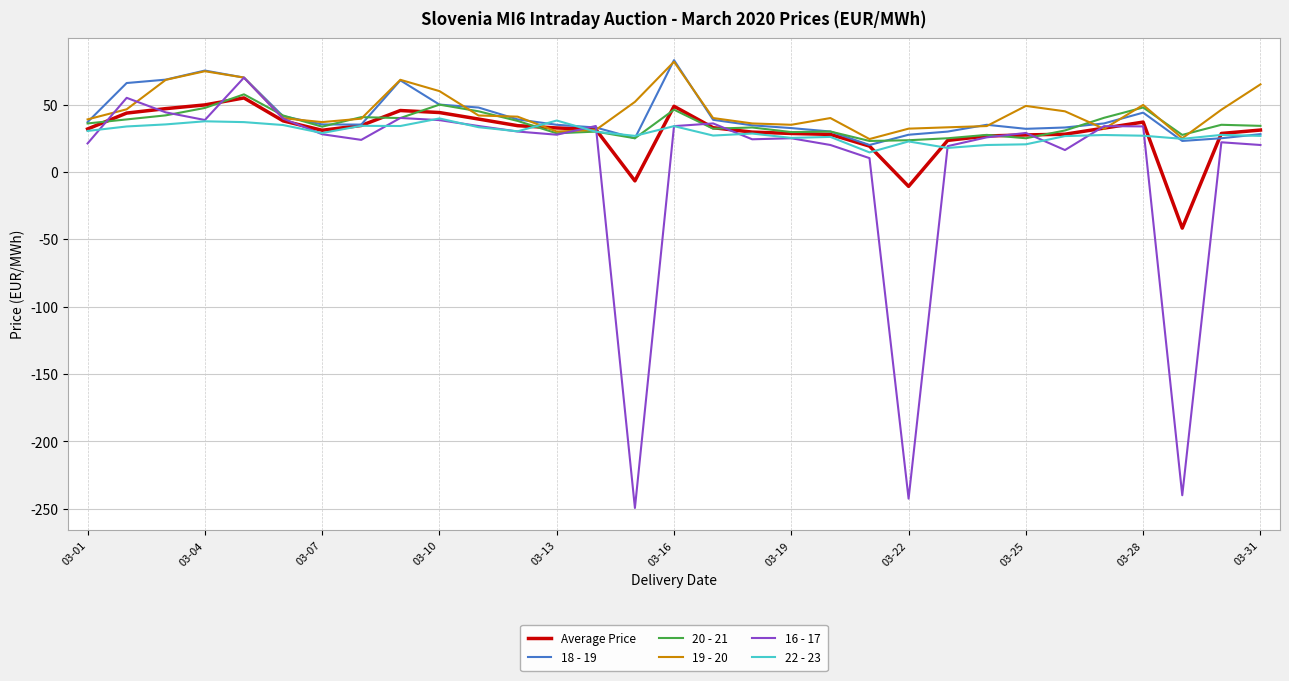

What is the maximum value shown in the chart?

83.0